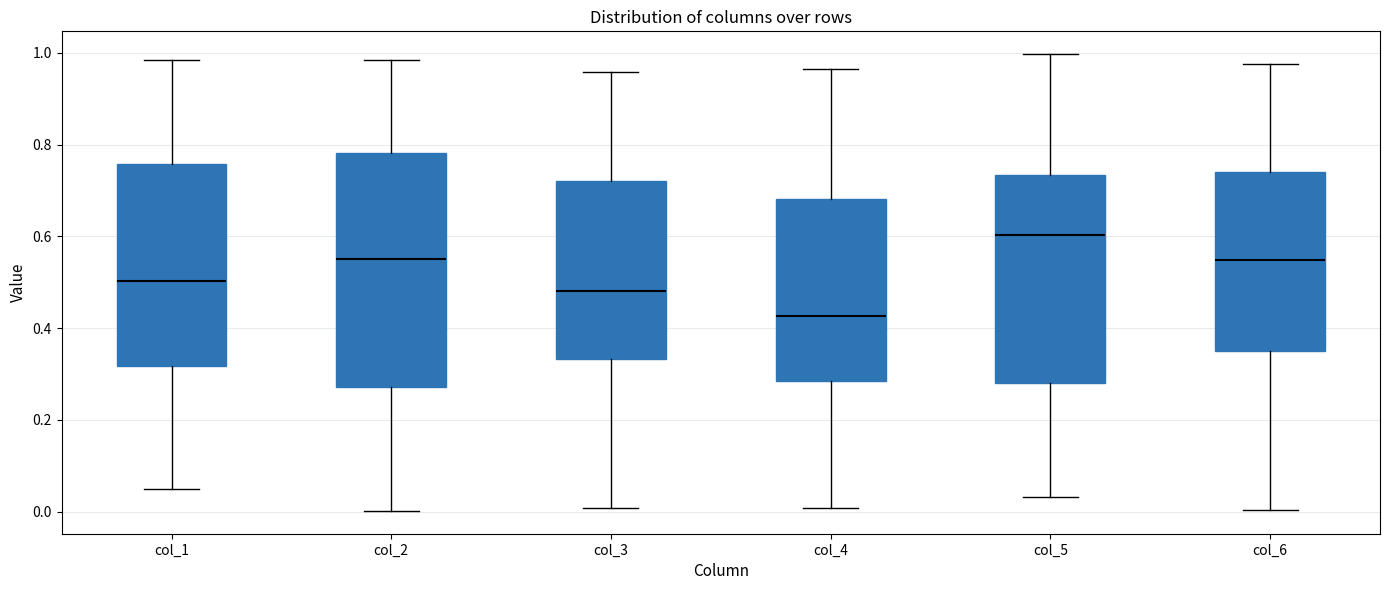

Reading left to right, transcribe this box plot: for each box, give where its median line is, the range the box spans, and where its two whiskers end, as read against the y-axis. The values are not printed on the chart, so give them approximately, as read against the axis.

col_1: median 0.50, box 0.32 to 0.76, whiskers 0.04 to 0.98
col_2: median 0.56, box 0.28 to 0.78, whiskers 0.00 to 0.98
col_3: median 0.48, box 0.34 to 0.72, whiskers 0.00 to 0.96
col_4: median 0.42, box 0.28 to 0.68, whiskers 0.00 to 0.96
col_5: median 0.60, box 0.28 to 0.74, whiskers 0.04 to 1.00
col_6: median 0.54, box 0.36 to 0.74, whiskers 0.00 to 0.98